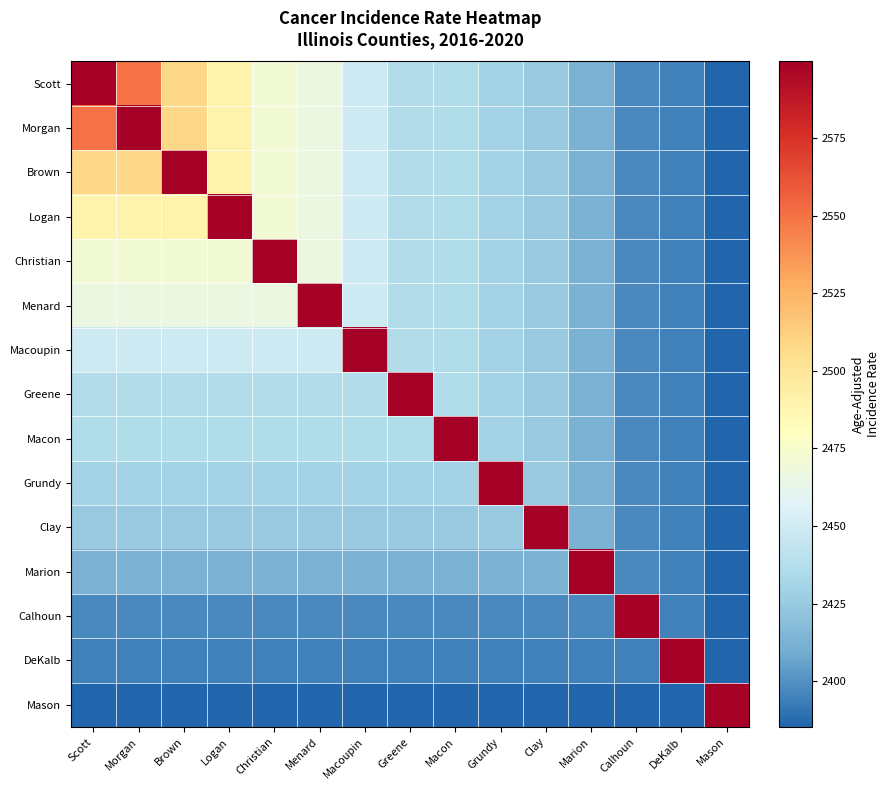

Which series changed the most between Macoupin and Clay?

Macoupin